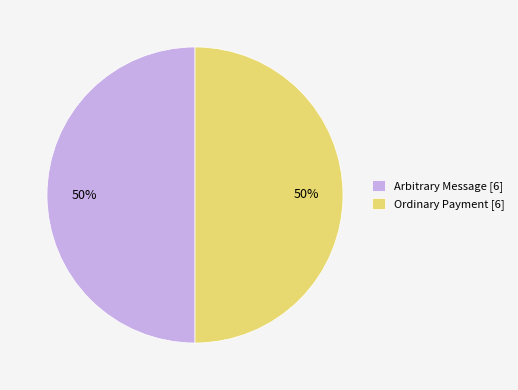

Combined, do Ordinary Payment [6] and Arbitrary Message [6] account for over 50%?

Yes